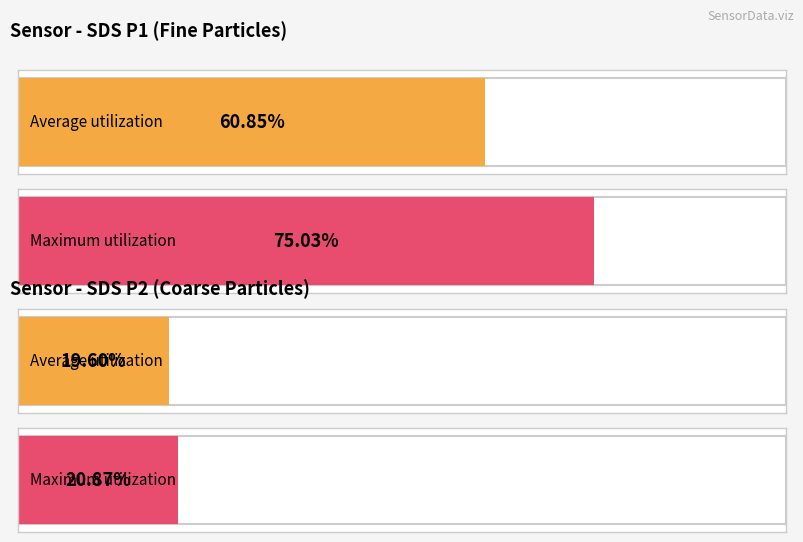

Is the value of SDS_P1 at 00:00 greater than the value of SDS_P2 at 00:17?

Yes